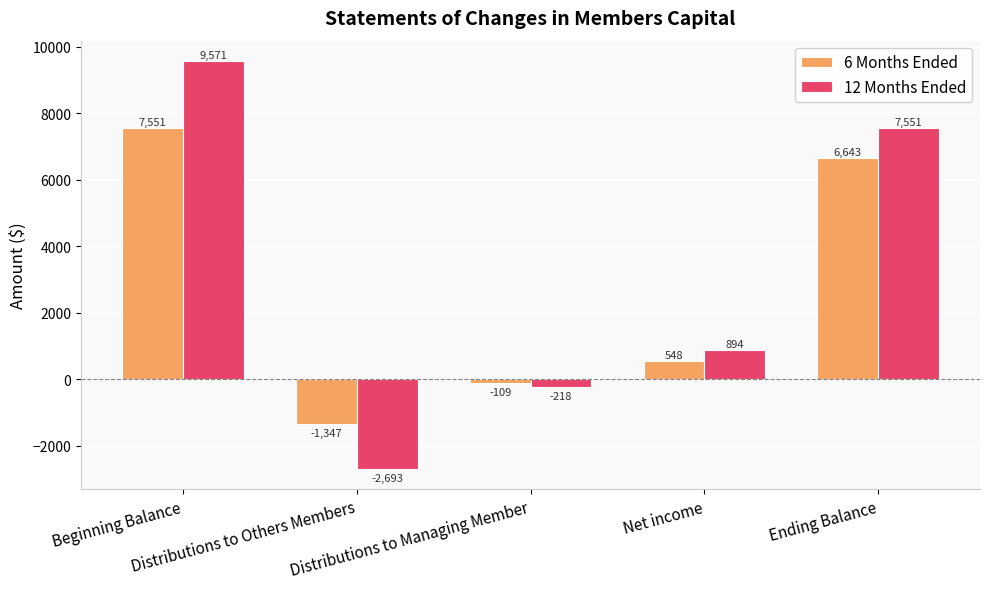

The value of 6 Months Ended at Distributions to Others Members is -1347. True or false?

True